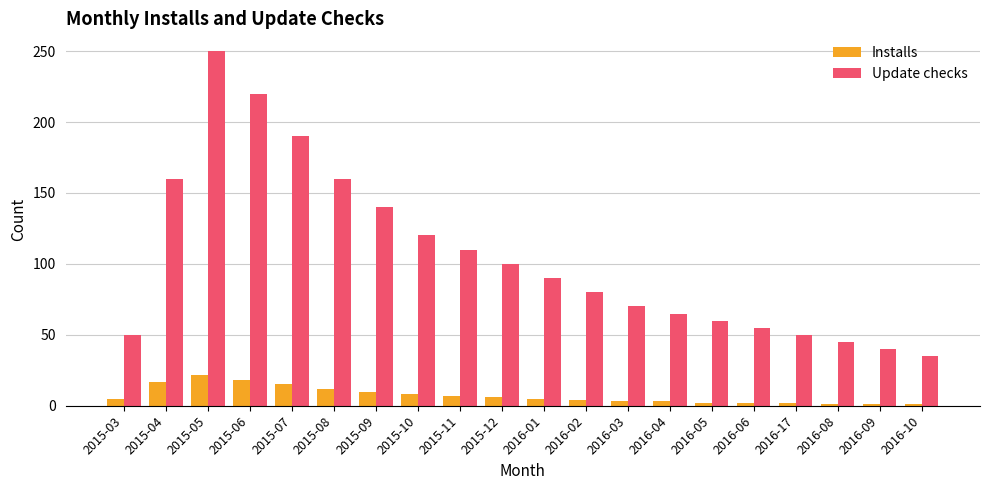

How many bars are there in total?

40